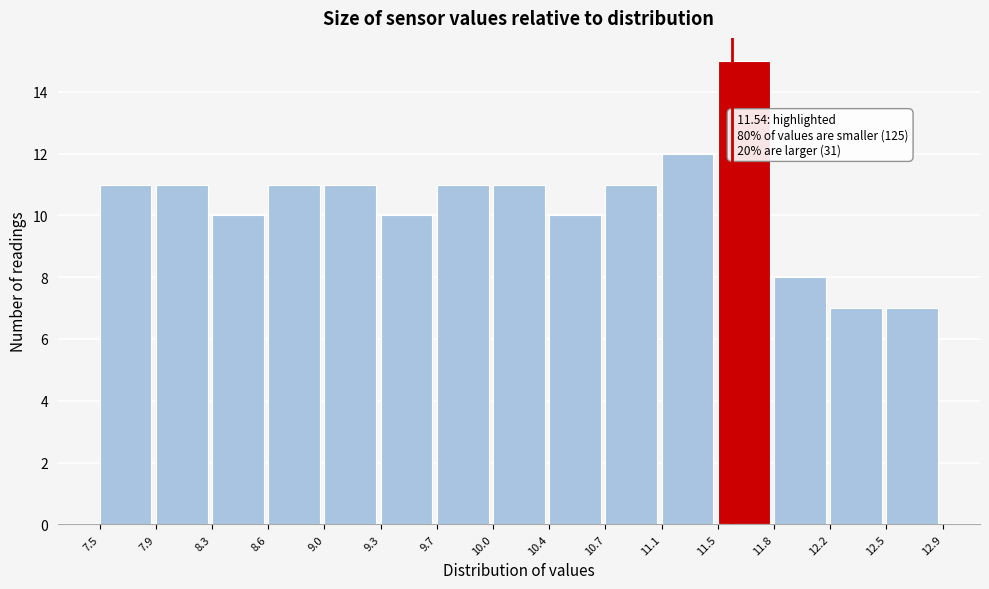

Over which range of the x-axis is the bar tallest?

11.5 to 11.8